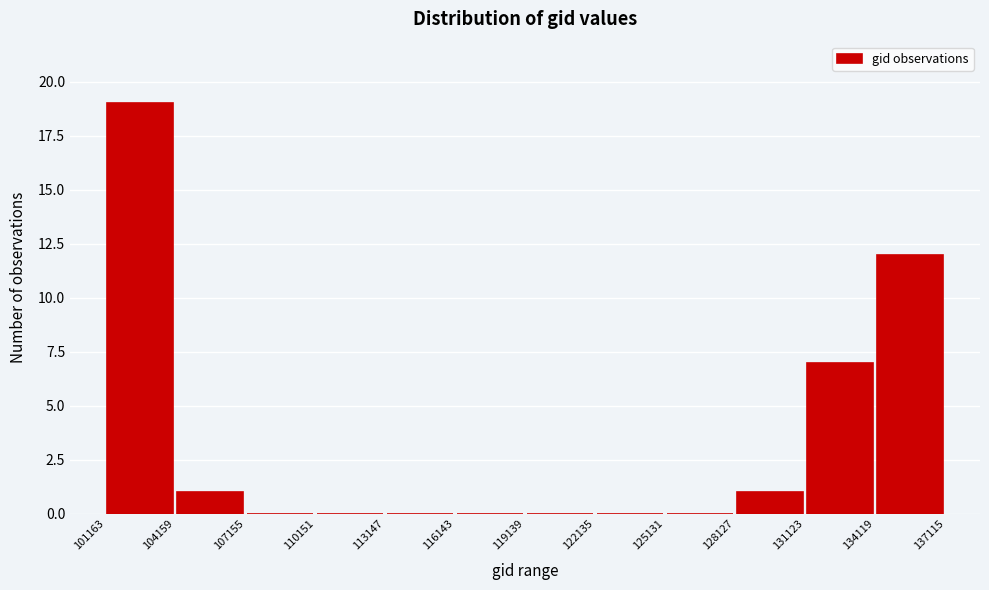

How tall is the bar that spans 101163 to 104159 on the x-axis? The values are not printed on the chart, so give them approximately, as read against the axis.

19